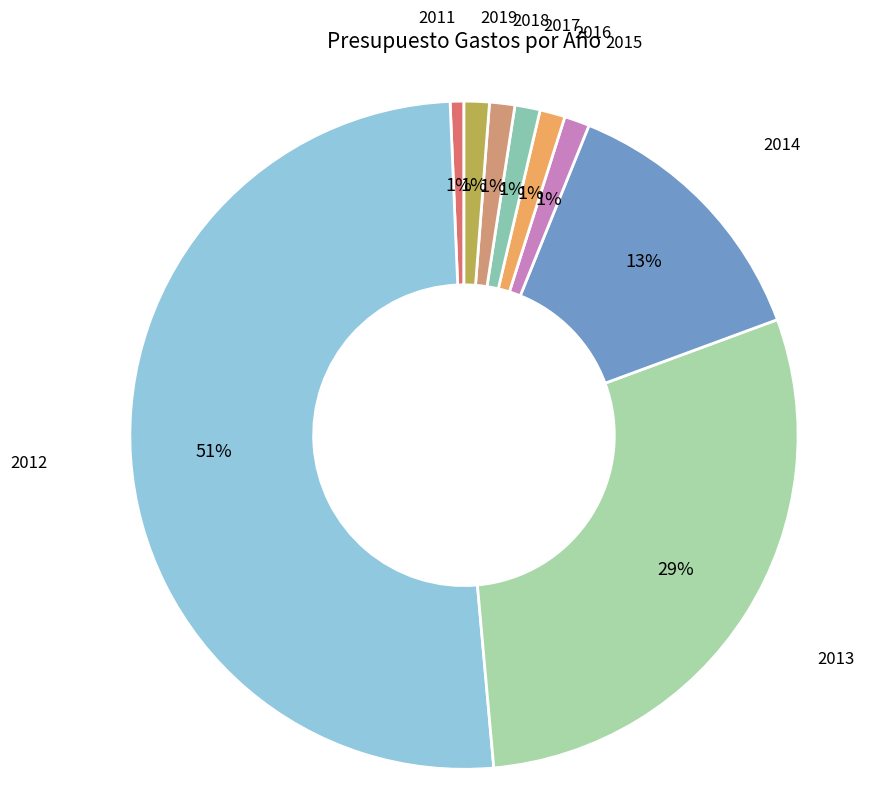

How many slices are in this pie chart?

9